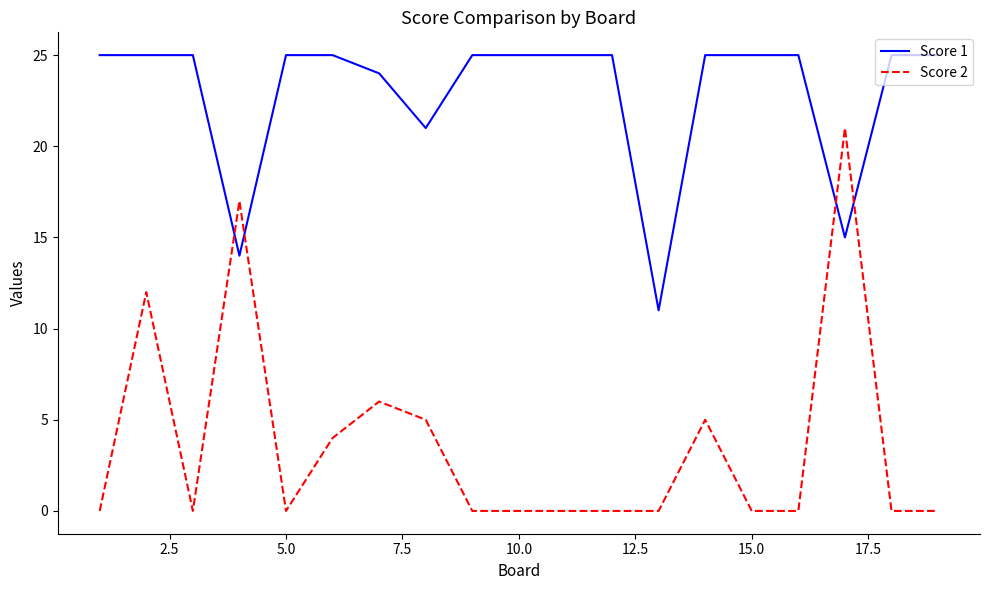

Which series has the largest range (max minus min)?

Score 2